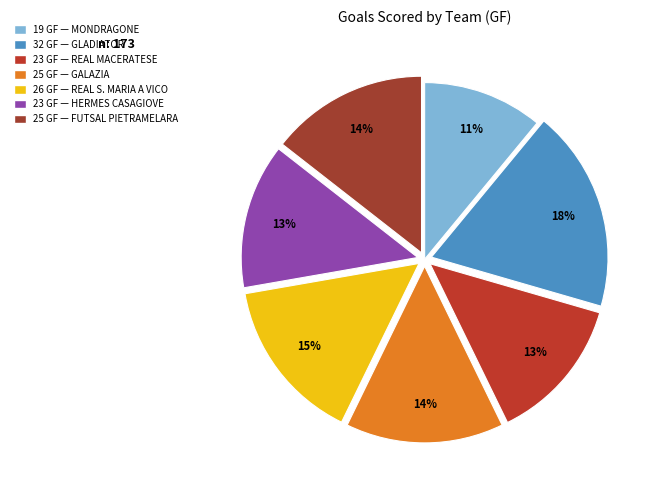

How many slices are in this pie chart?

7